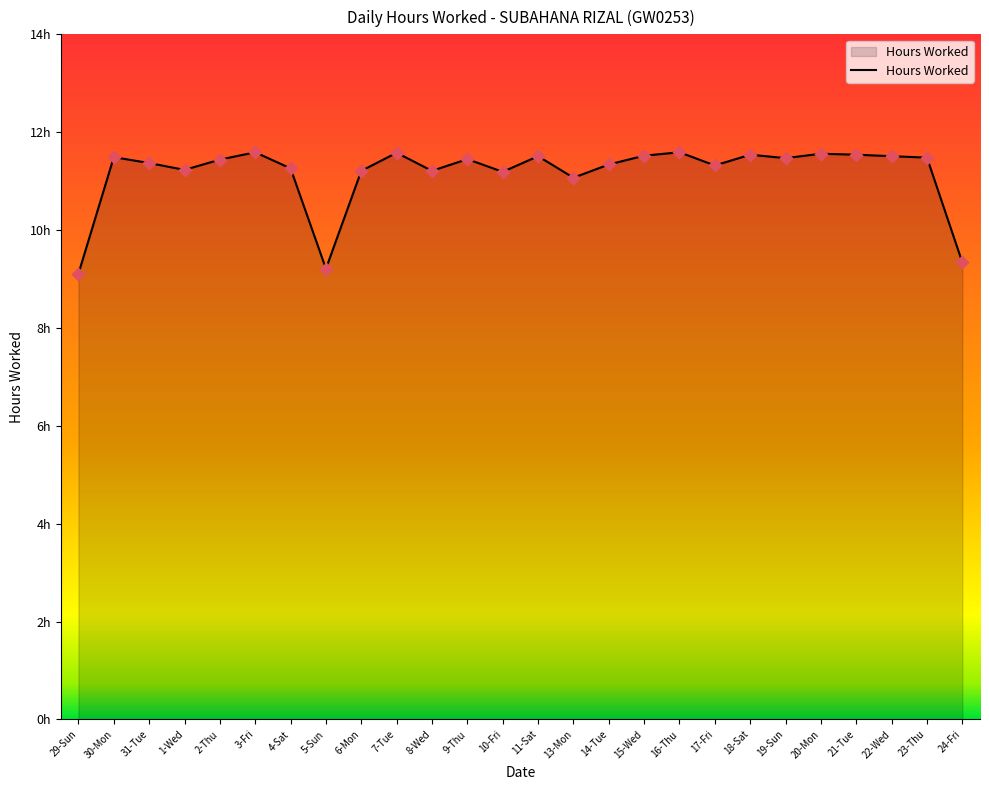

Approximately how many times larger is the value at 20-Mon compared to 22-Wed?

1.0